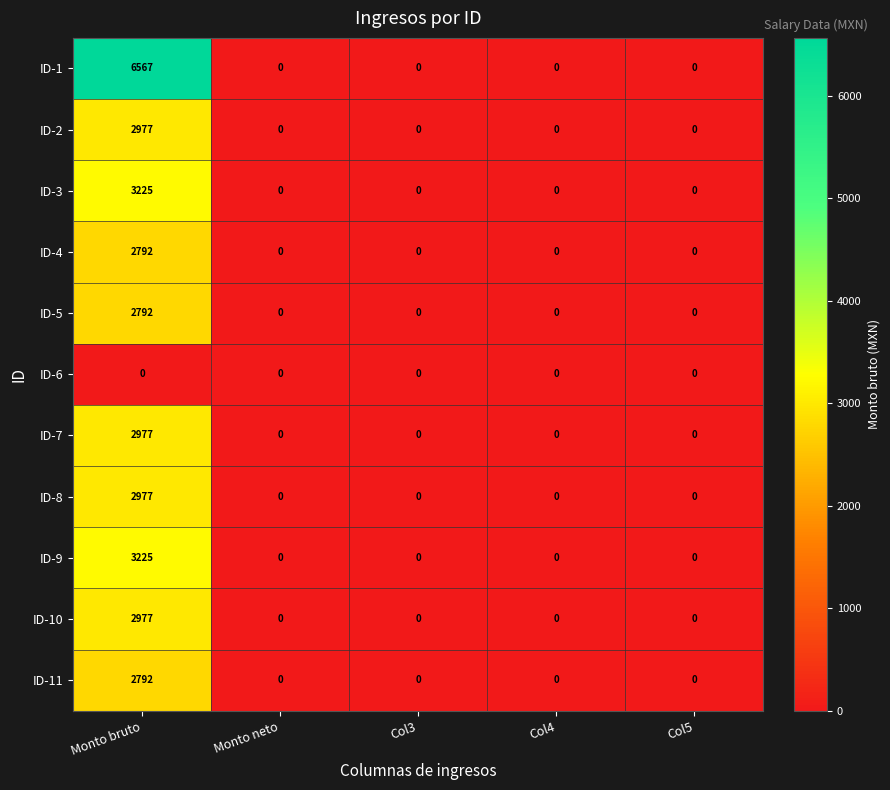

At which label does ID-5 reach its peak?

Monto bruto